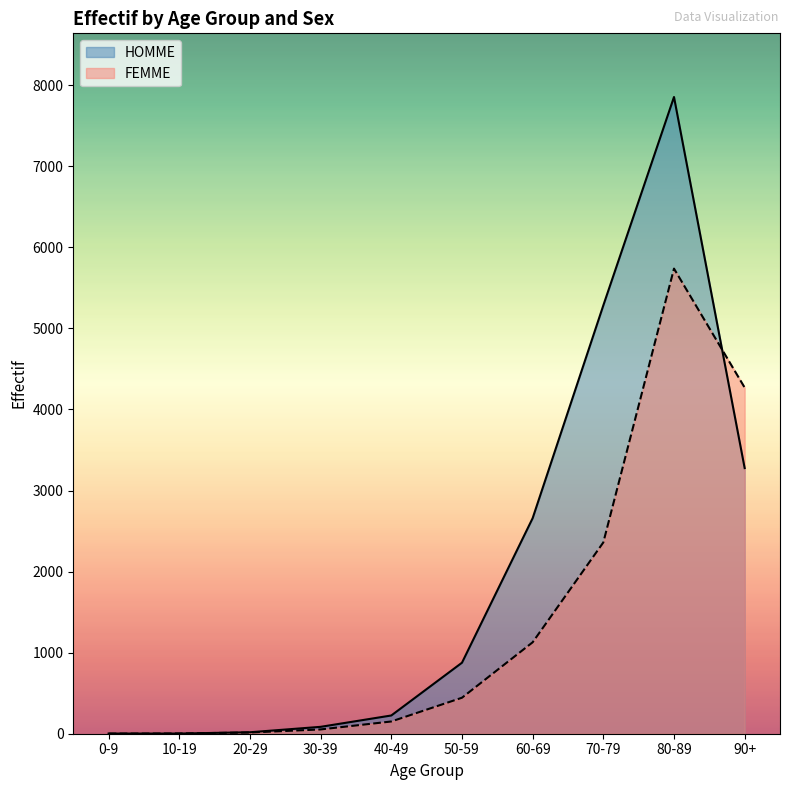

At which category is the sum across all series the highest?

80-89